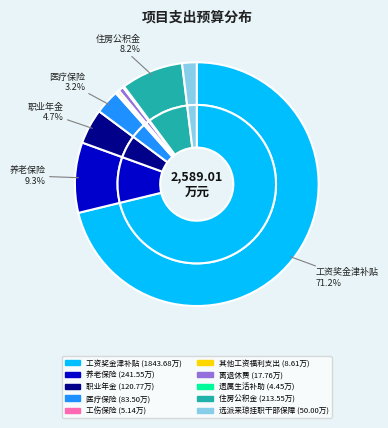

Is the sum of 工资奖金津补贴 and 选派来琼挂职干部保障 greater than half?

Yes